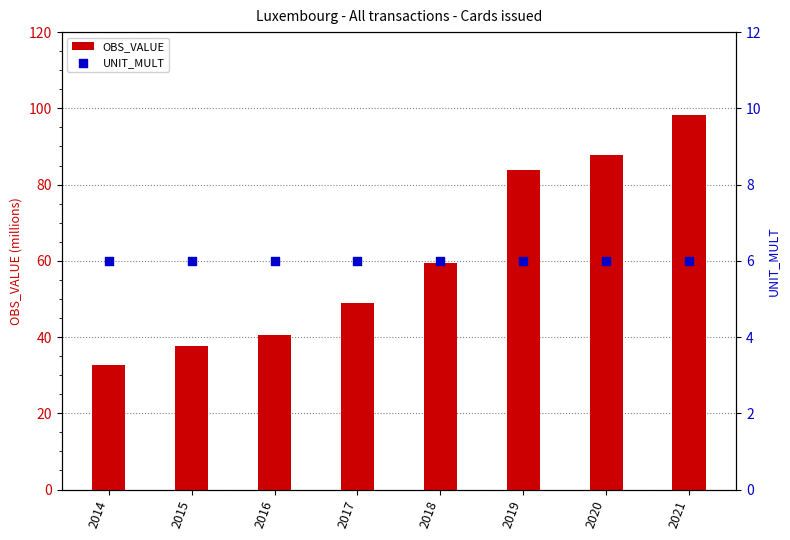

What are all the series names shown in the legend?

OBS_VALUE, UNIT_MULT